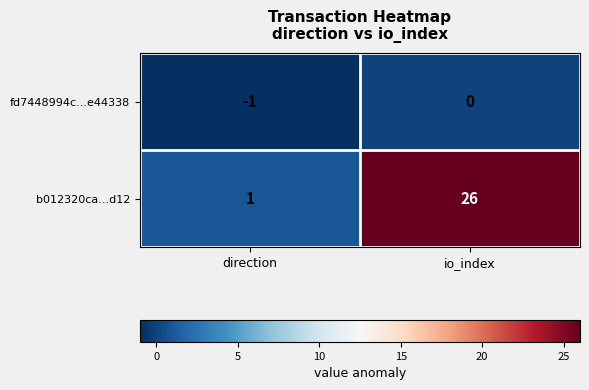

What is the total value across all series at io_index?

26